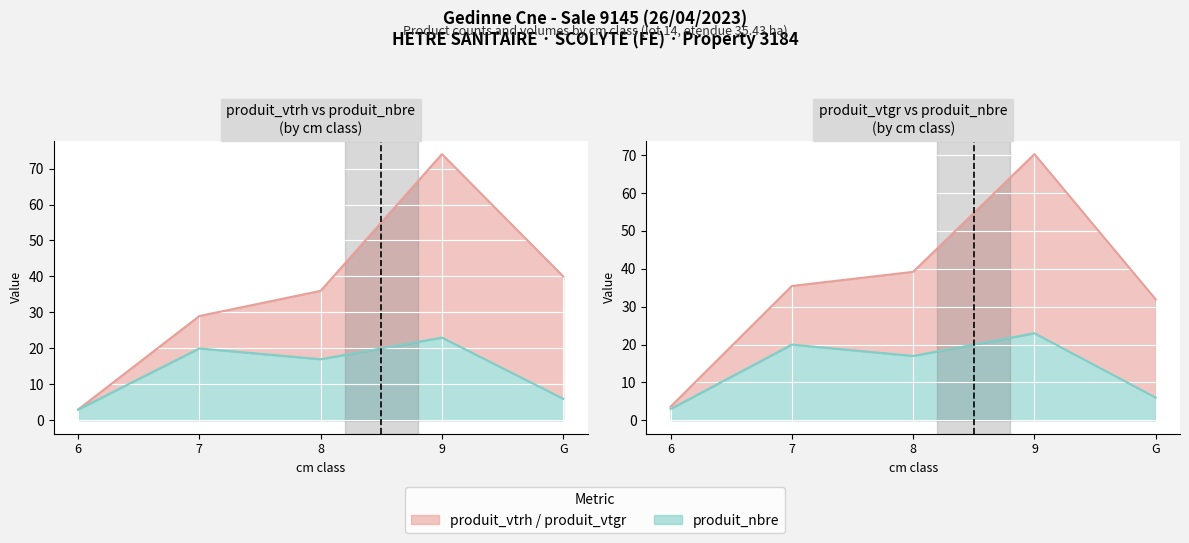

True or false: produit_vtrh has more than 1 interior local peaks.

False